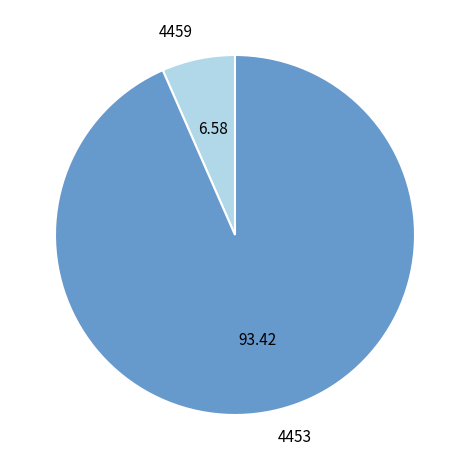

Count the number of slices in the pie.

2